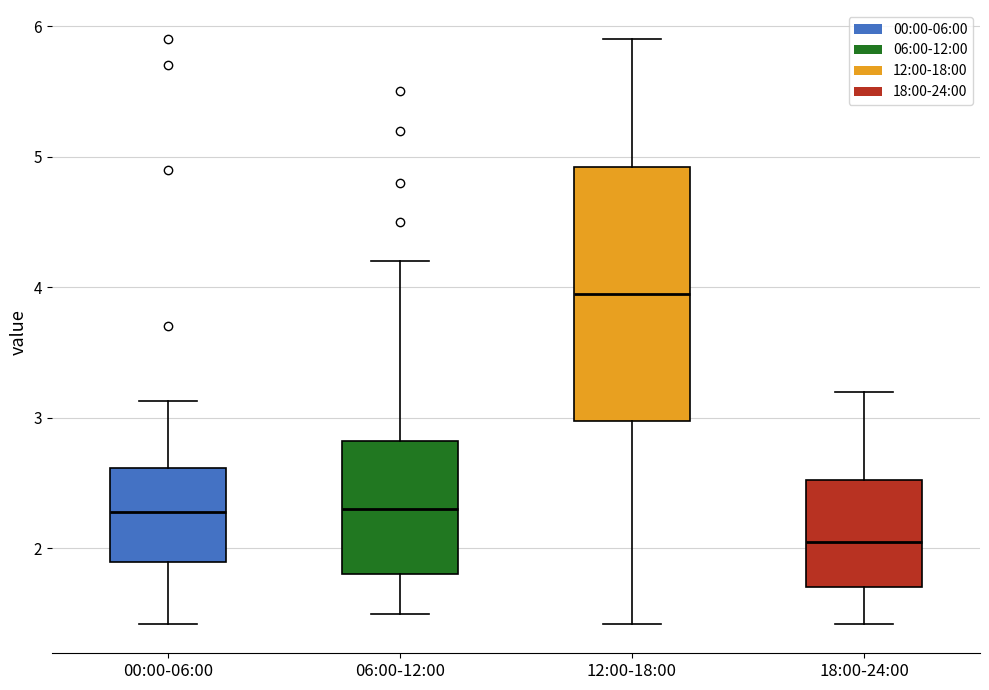

Reading left to right, read every box against the y-axis: the position of its median line, the range the box covers, and the ends of its whiskers. The values are not printed on the chart, so give them approximately, as read against the axis.

00:00-06:00: median 2.3, box 1.9 to 2.6, whiskers 1.4 to 3.1
06:00-12:00: median 2.3, box 1.8 to 2.8, whiskers 1.5 to 4.2
12:00-18:00: median 4.0, box 3.0 to 4.9, whiskers 1.4 to 5.9
18:00-24:00: median 2.1, box 1.7 to 2.5, whiskers 1.4 to 3.2